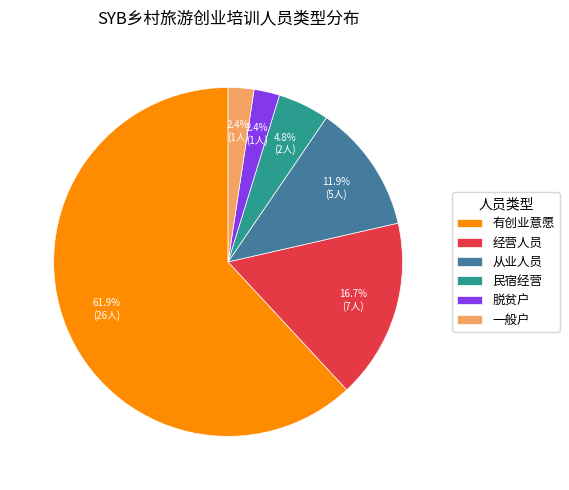

How much of the chart is everything except 一般户?

97.6%